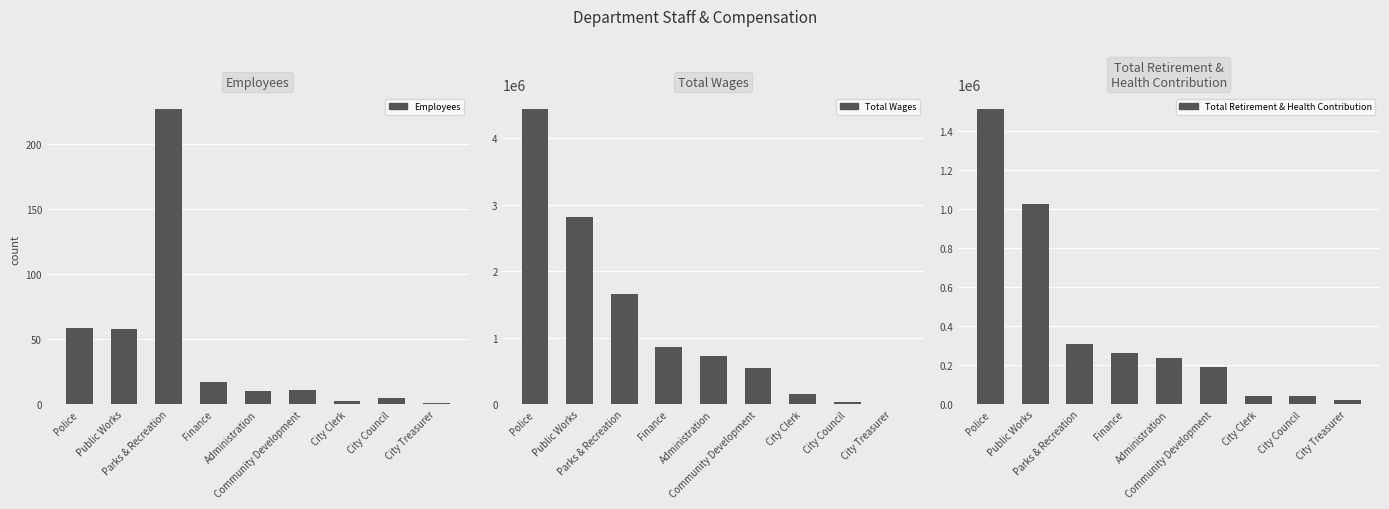

What is the minimum value shown in the chart?

1